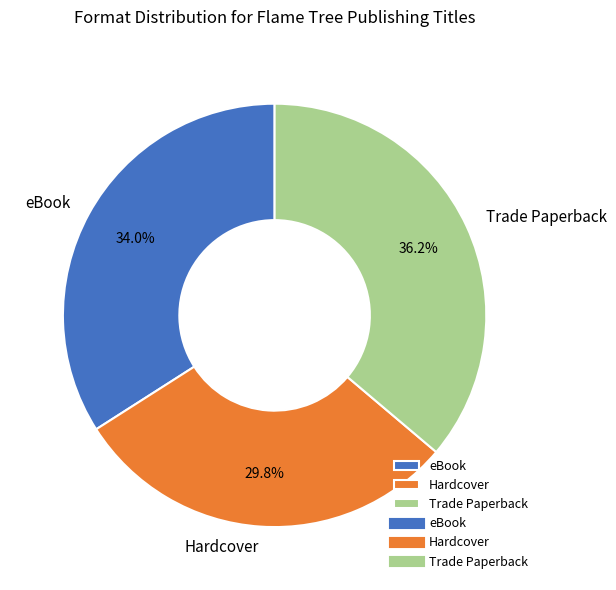

Is there a majority slice in this chart?

No